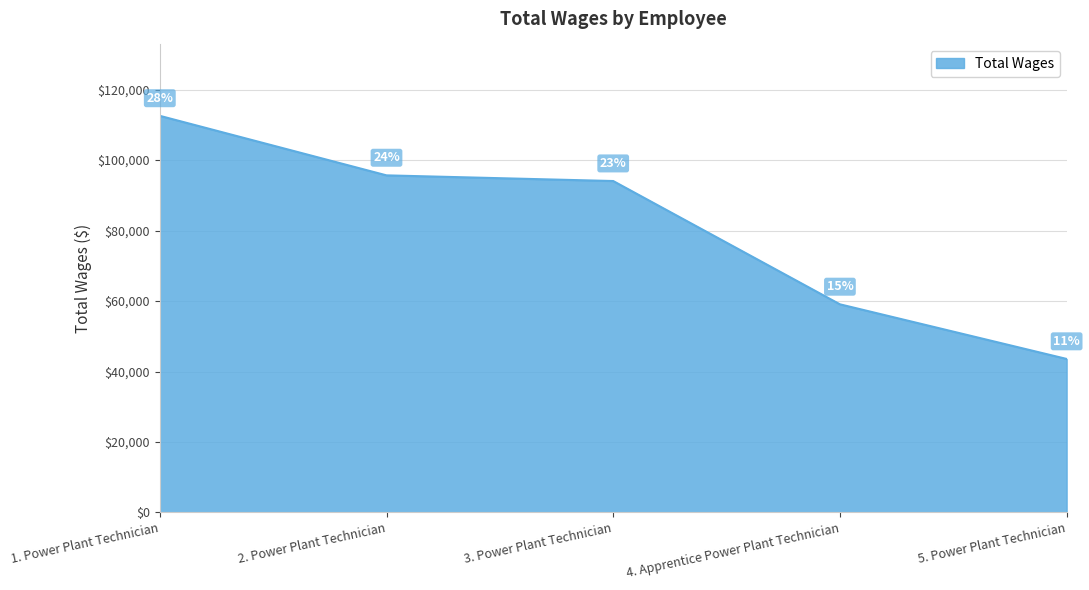

List the labels in order of value, largest first.

1. Power Plant Technician, 2. Power Plant Technician, 3. Power Plant Technician, 4. Apprentice Power Plant Technician, 5. Power Plant Technician